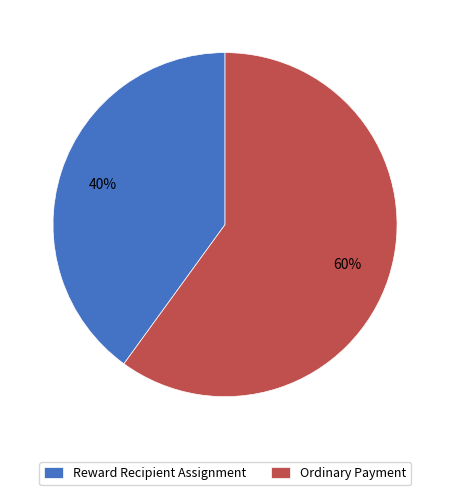

Do Reward Recipient Assignment and Ordinary Payment together represent more than half of the pie?

Yes